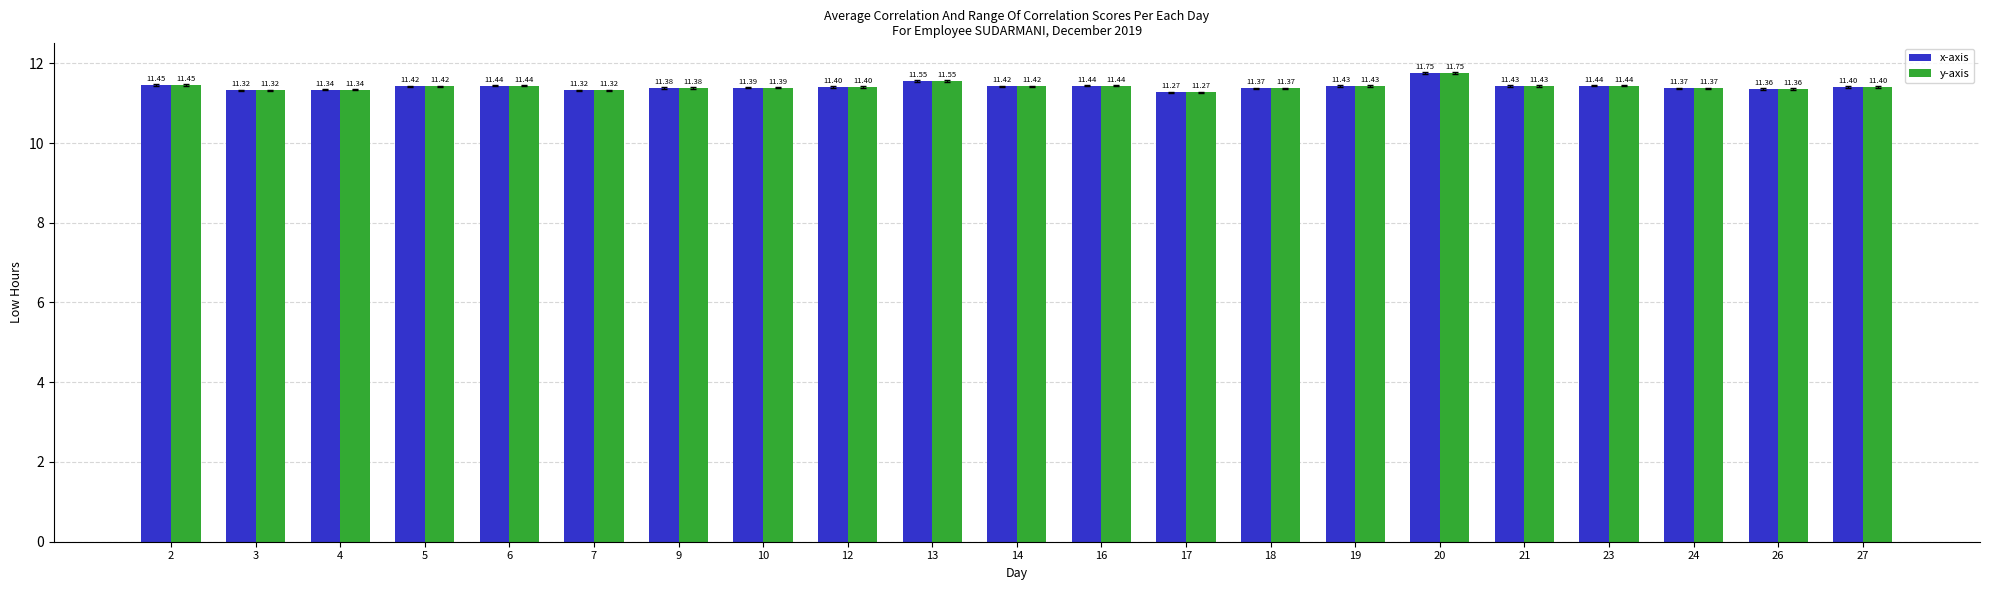

Which label corresponds to the smallest value in the chart?

17